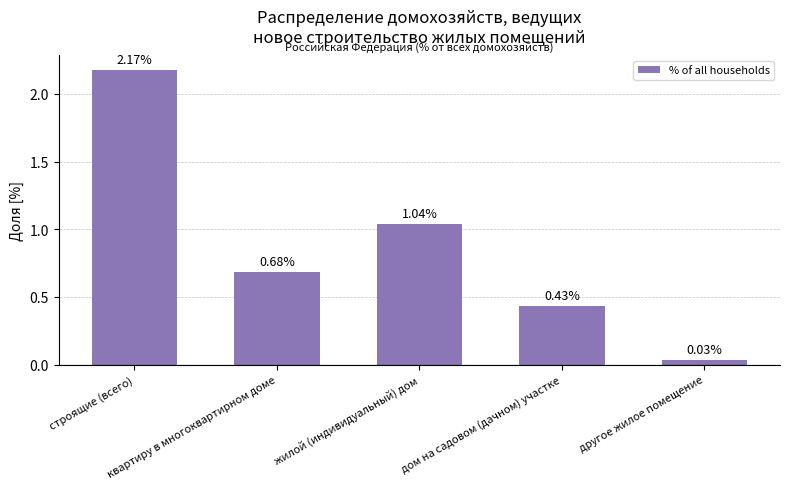

List the labels in order of value, smallest first.

другое жилое помещение, дом на садовом (дачном) участке, квартиру в многоквартирном доме, жилой (индивидуальный) дом, строящие (всего)